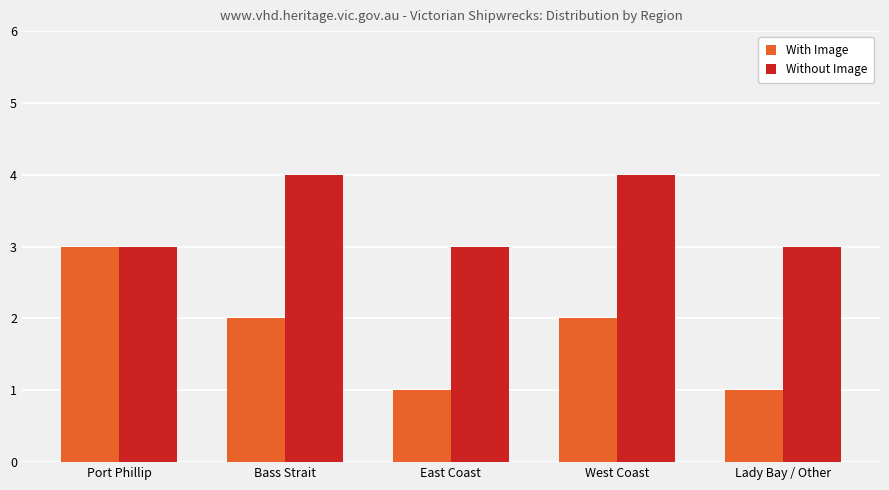

Are the bars grouped side by side (vs. stacked)?

Yes